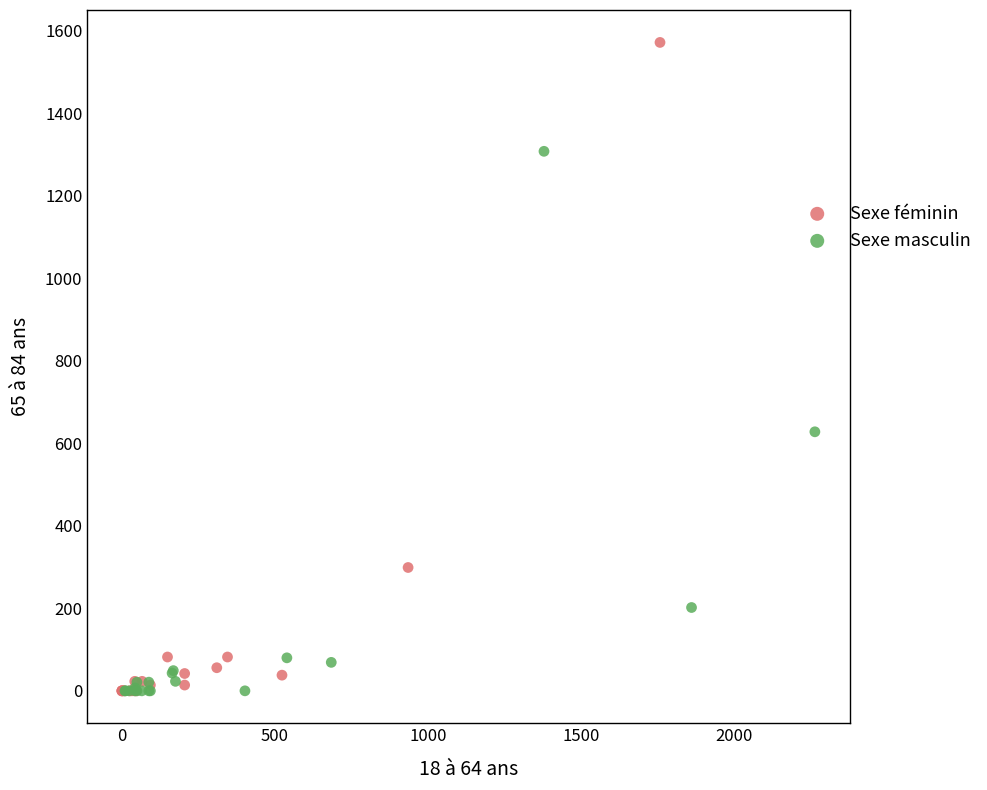

Which series contains the highest Y value?

Sexe féminin